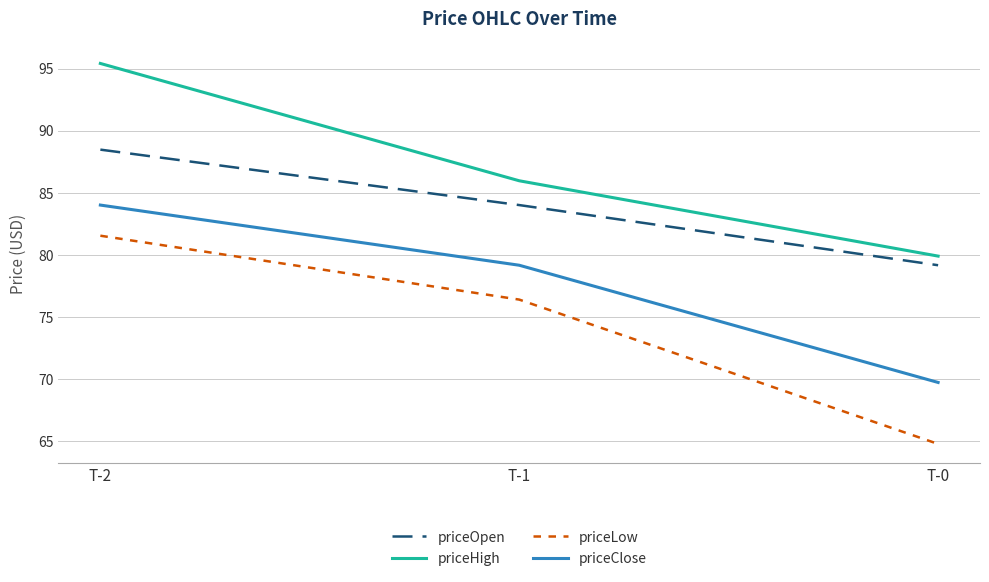

Reading left to right, transcribe all the data shown in this chart.

priceOpen: T-2=88.5	T-1=84.0	T-0=79.2
priceHigh: T-2=95.4	T-1=86.0	T-0=79.9
priceLow: T-2=81.6	T-1=76.4	T-0=64.8
priceClose: T-2=84.0	T-1=79.2	T-0=69.7